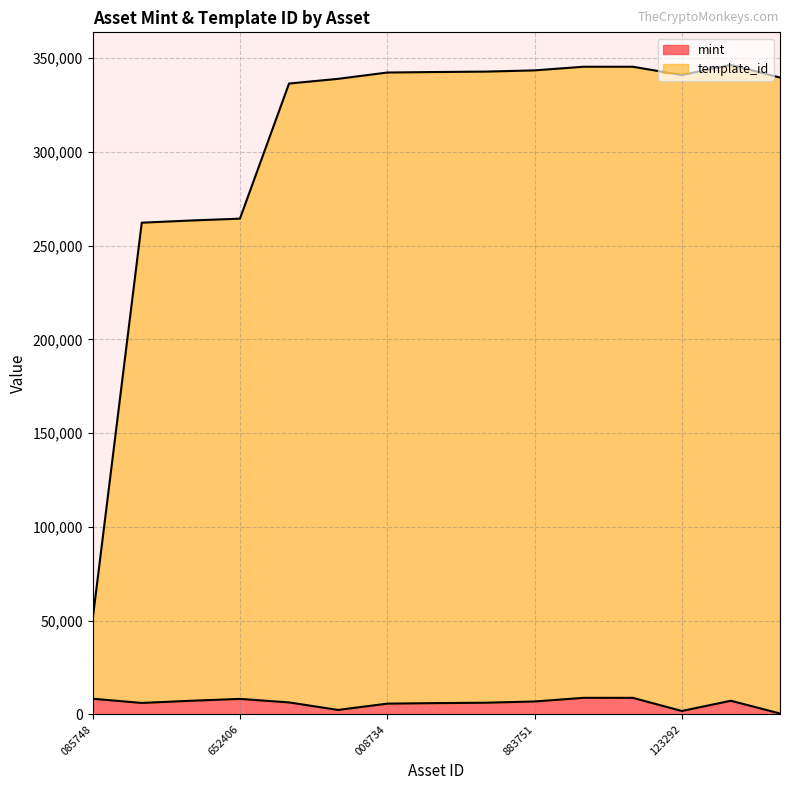

Rank the series at 1099573138325 from lowest to highest value.

mint, template_id